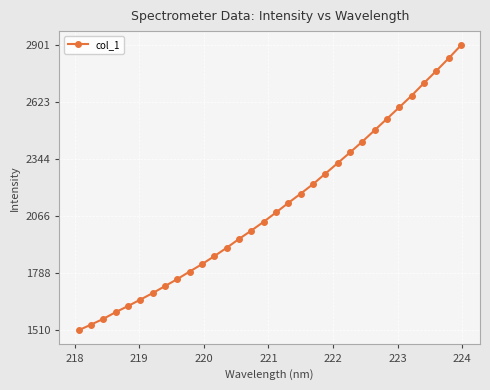

True or false: the data has more than 2 interior local peaks.

False